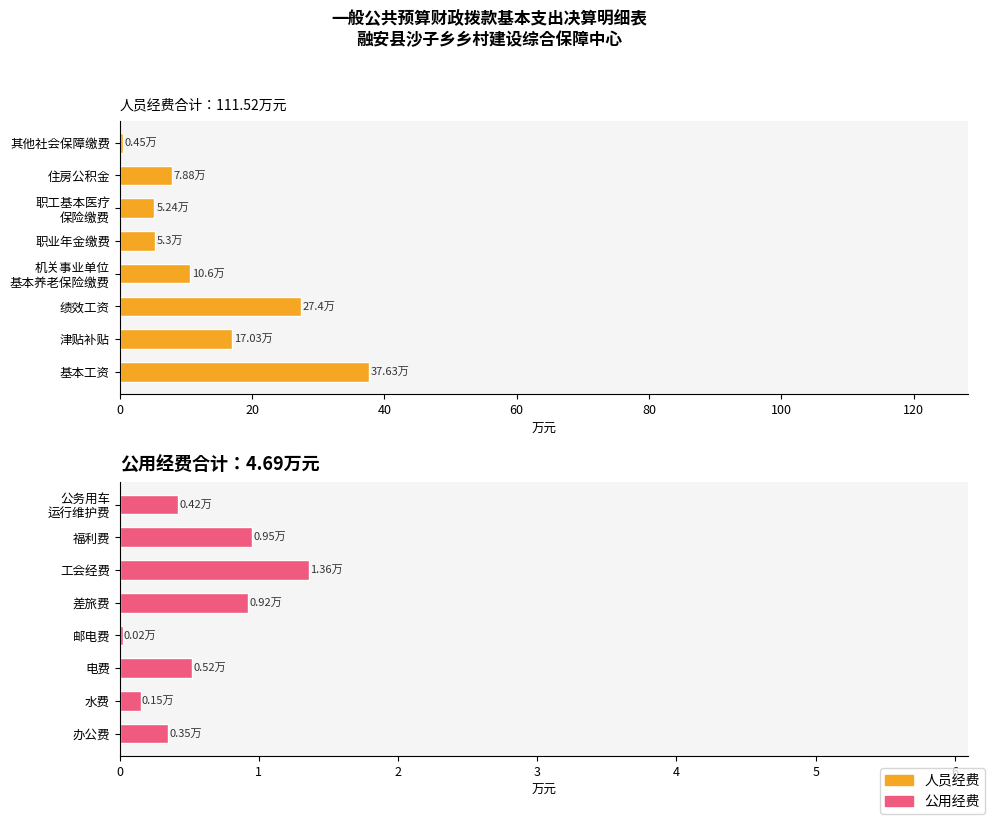

Between 20 and 140, which series saw the biggest shift?

人员经费子项